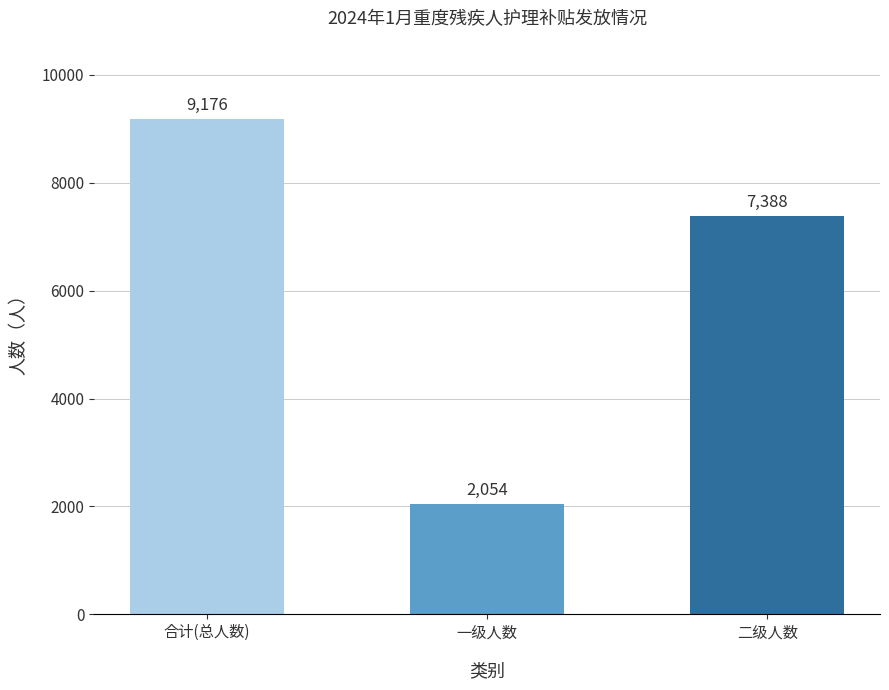

What is the value of the 2nd bar from the left?

2054